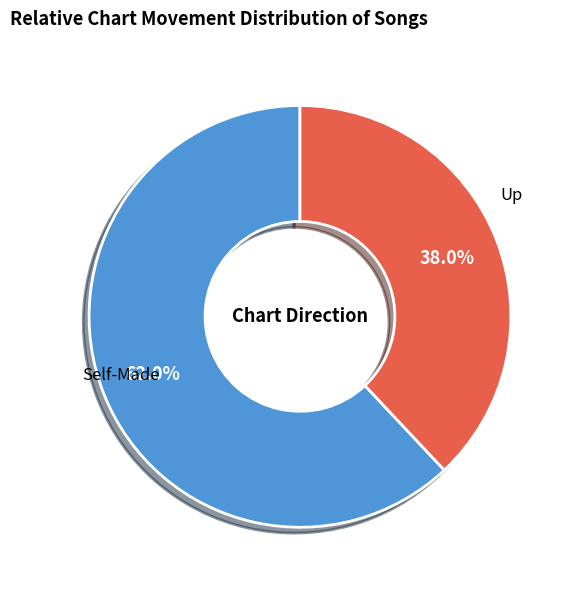

Does any single category account for the majority?

Yes